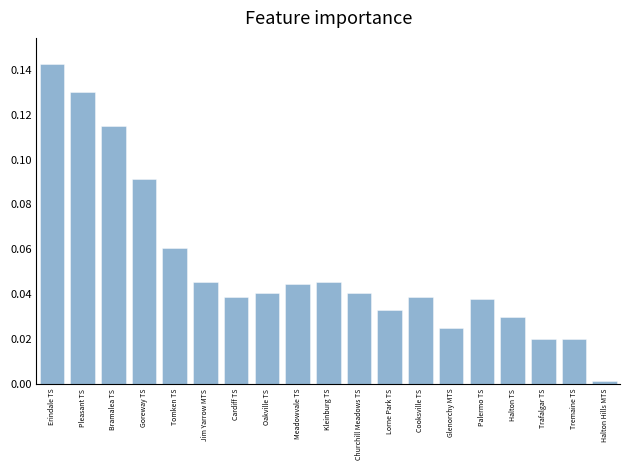

Which label corresponds to the smallest value in the chart?

Halton Hills MTS